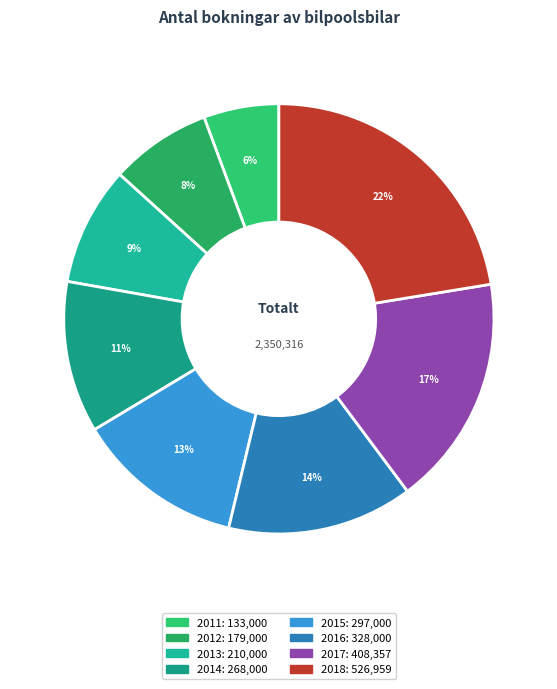

What is the change in value from 2012 to 2017?

+229357